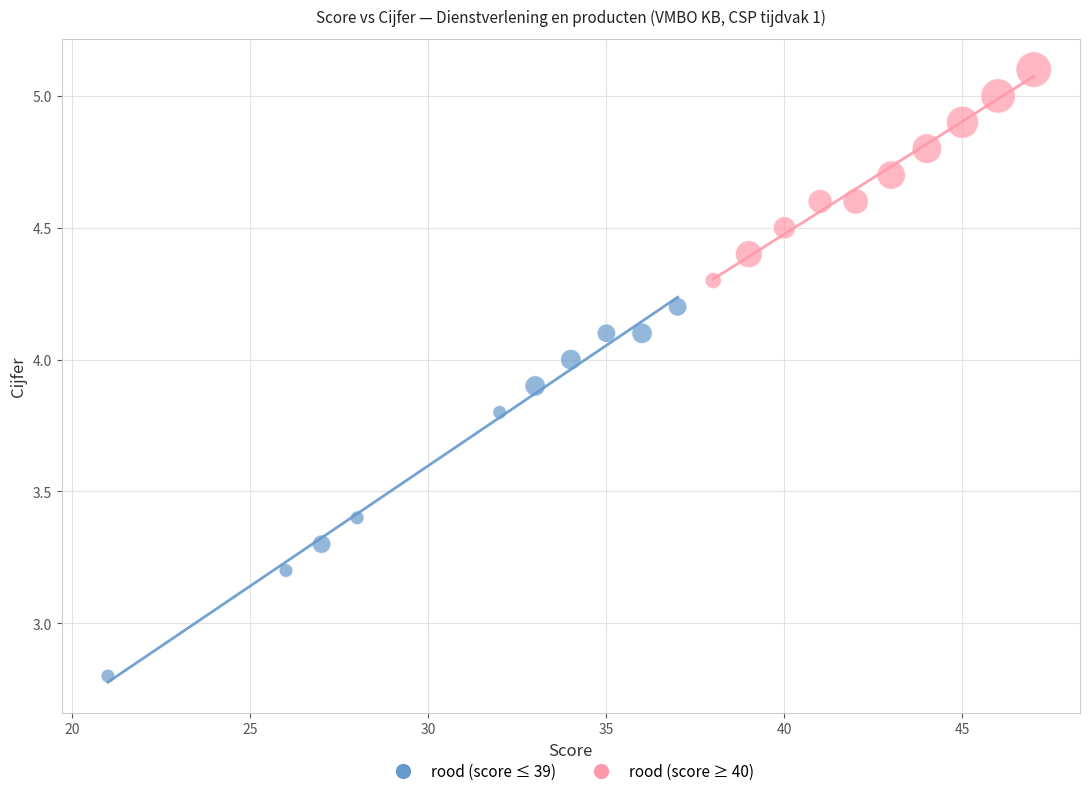

Which series contains the highest Y value?

rood (score ≥ 40)